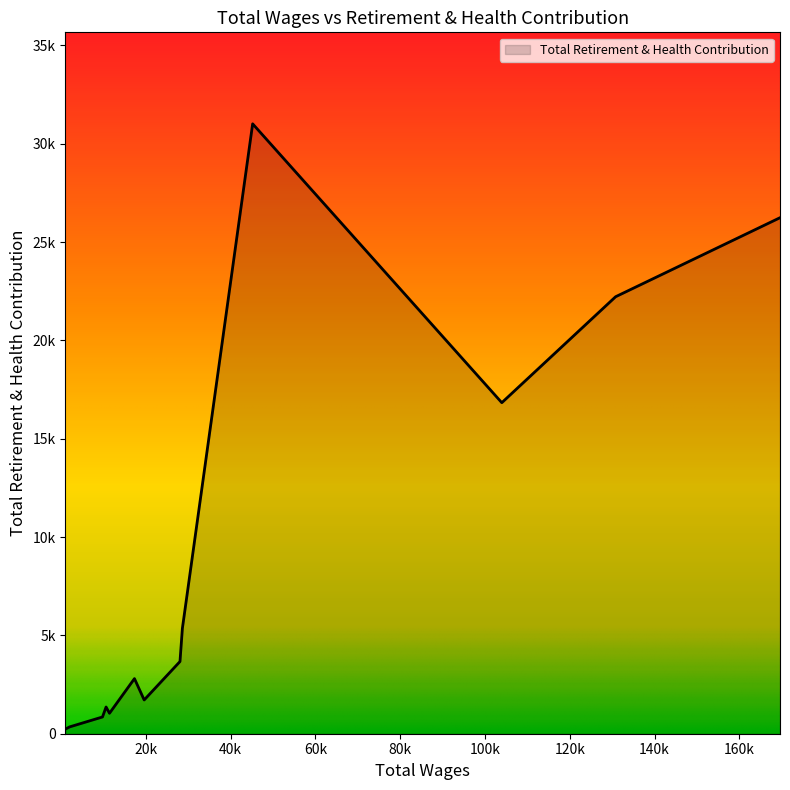

Does the chart have visible grid lines?

No